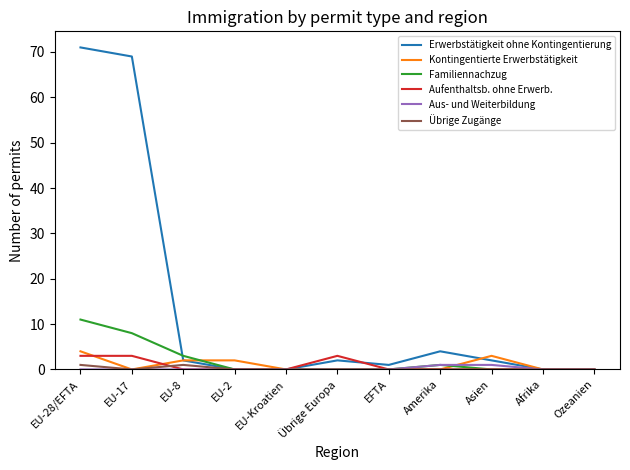

The value of Kontingentierte Erwerbstätigkeit at EU-Kroatien is -3. True or false?

False